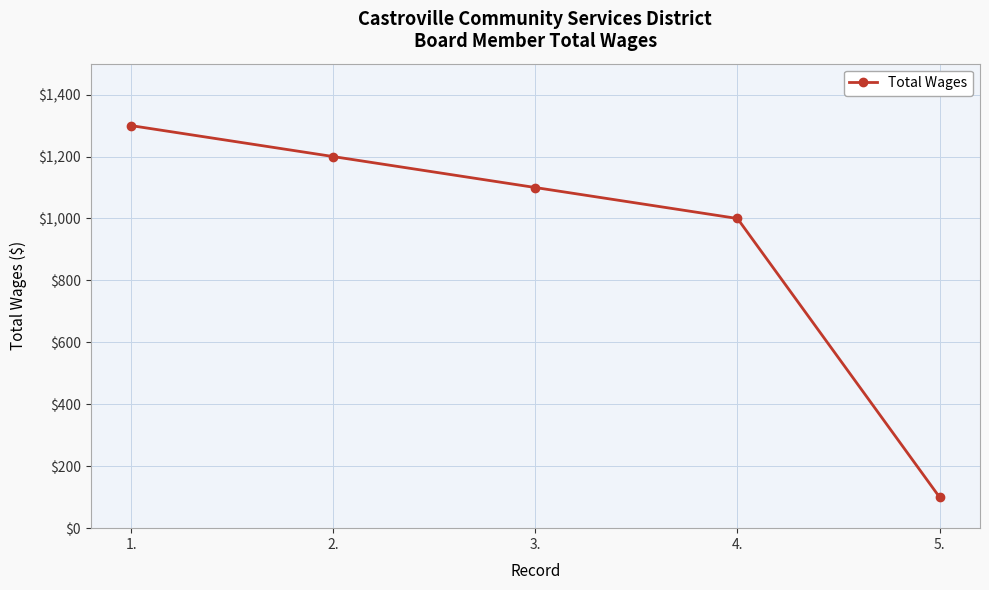

What is the ratio of the value at 1. to the value at 4.?

1.3